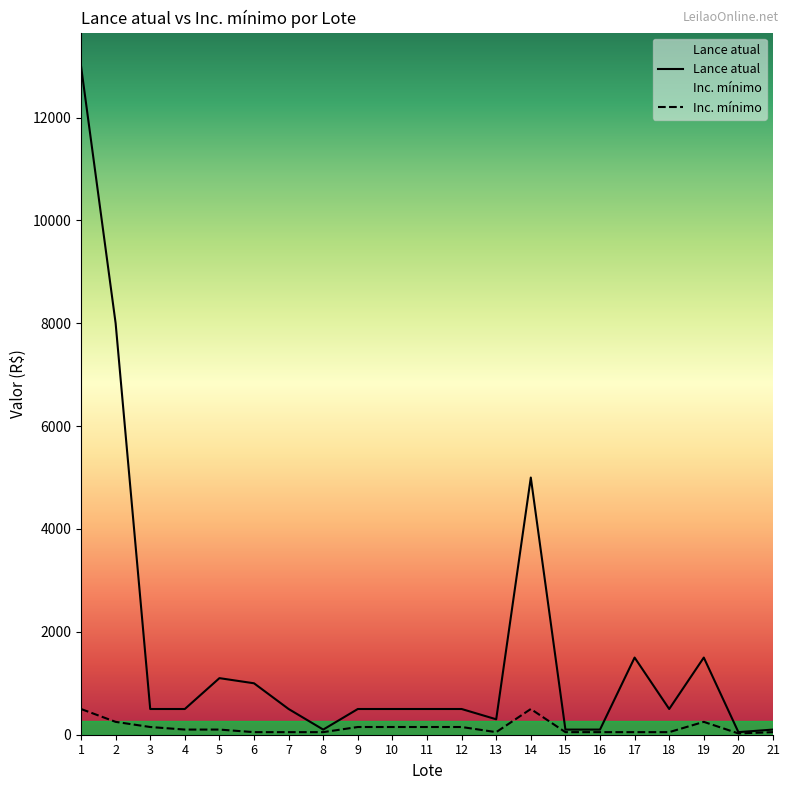

At which category is the sum across all series the highest?

1